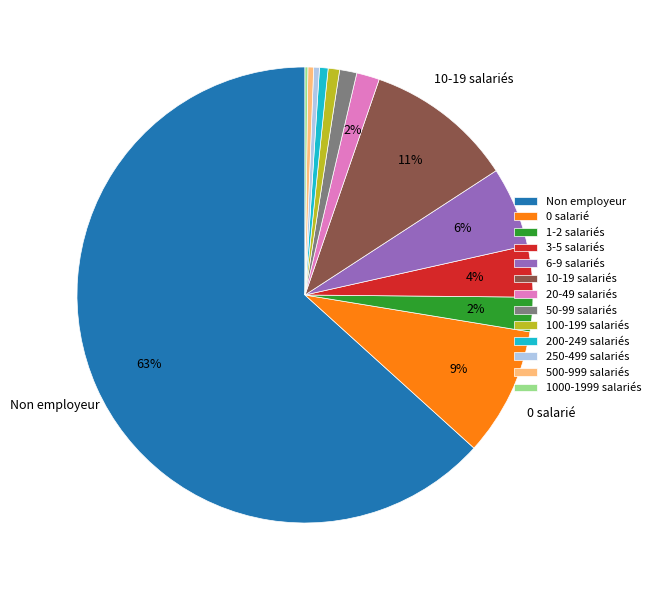

To the nearest percent, what percentage of the pie is 50-99 salariés?

1%